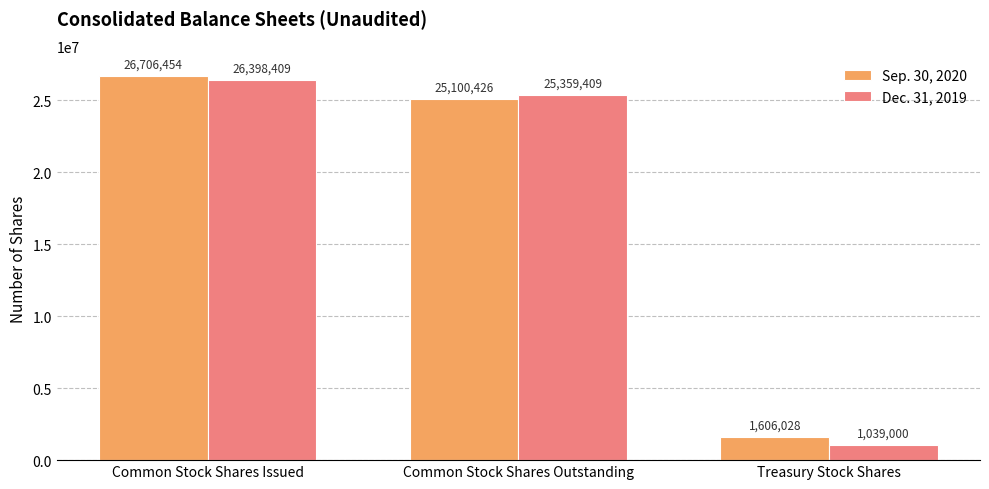

What are all the series names shown in the legend?

Sep. 30, 2020, Dec. 31, 2019